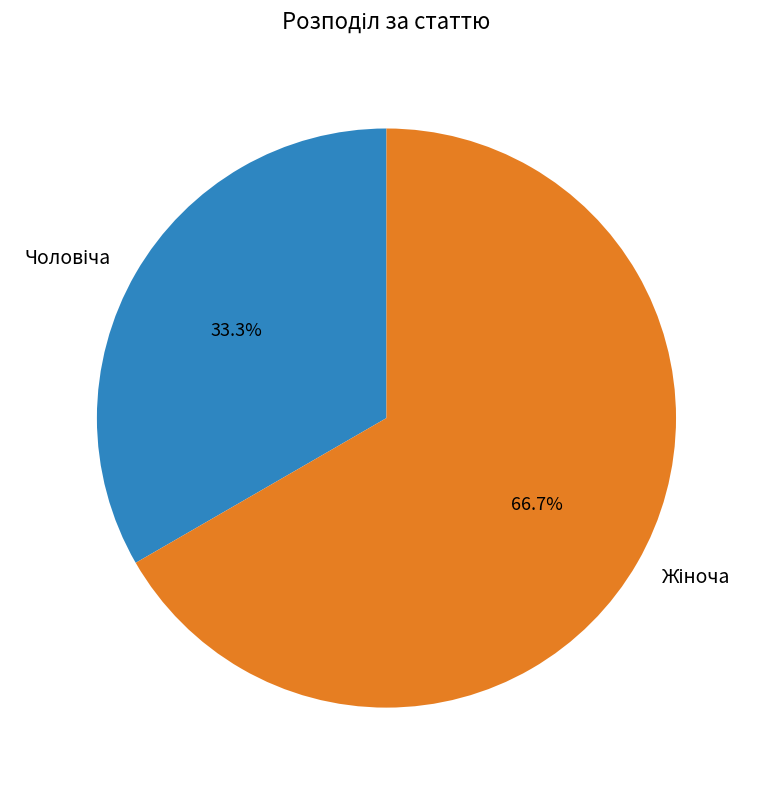

Is there any slice that represents more than half of the pie?

Yes